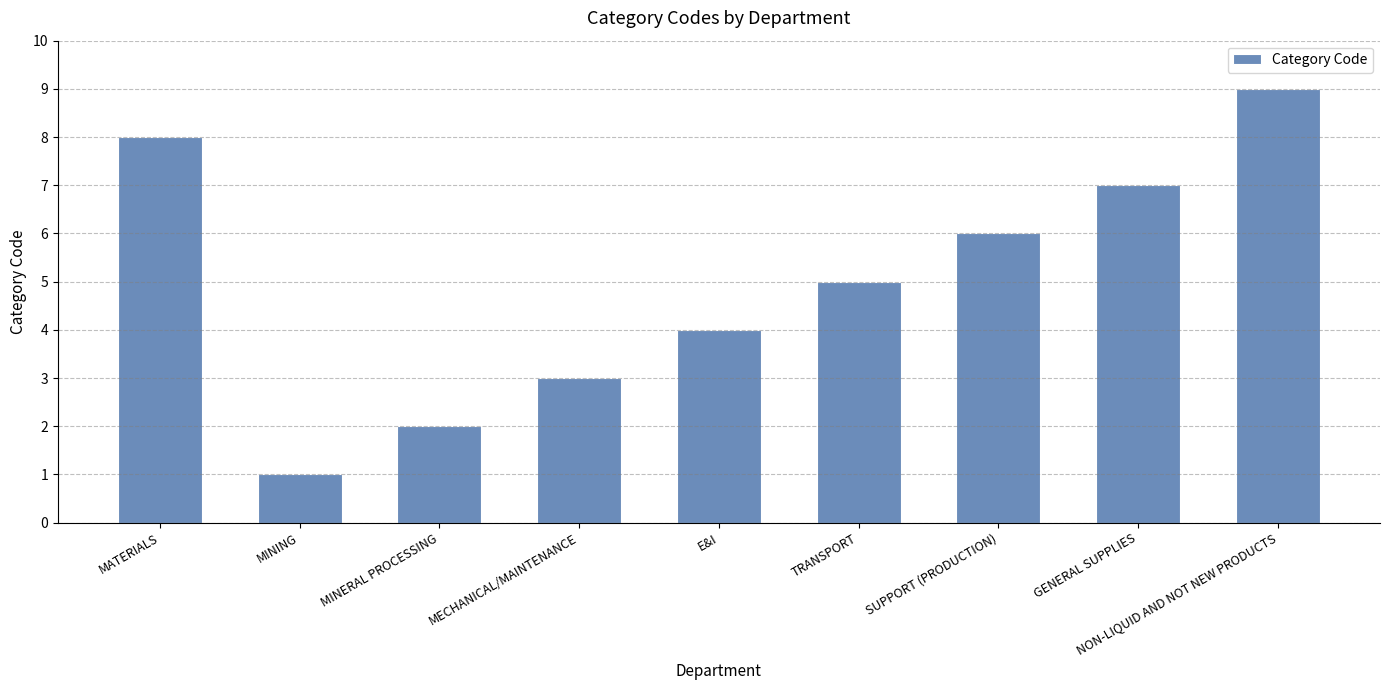

Is it true that the value at NON-LIQUID AND NOT NEW PRODUCTS is 9?

True